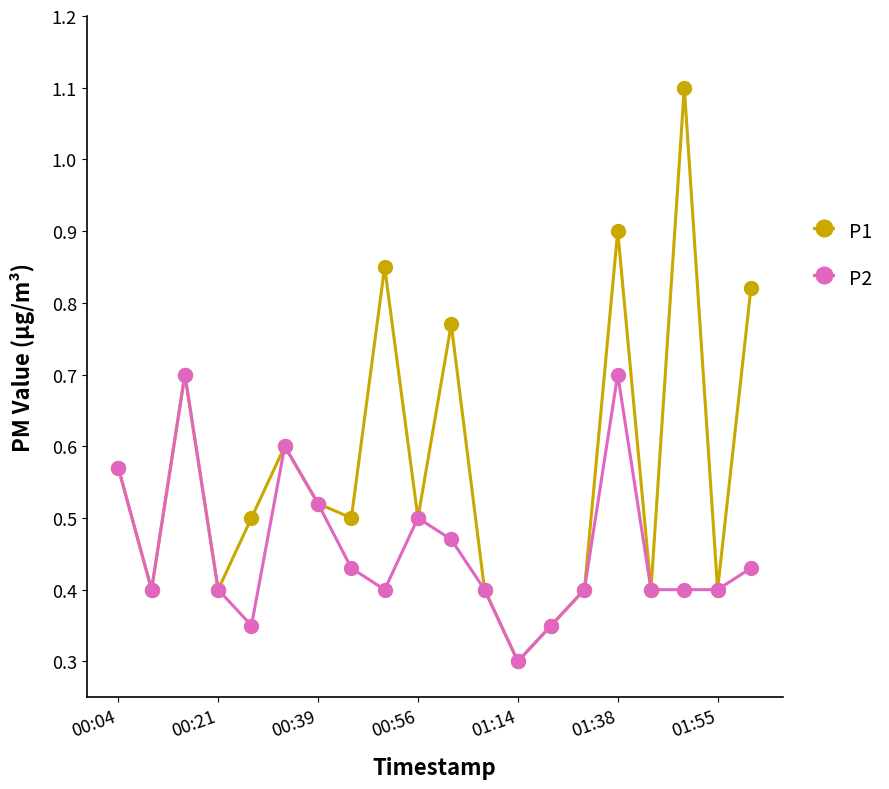

What is the greatest value displayed?

1.1